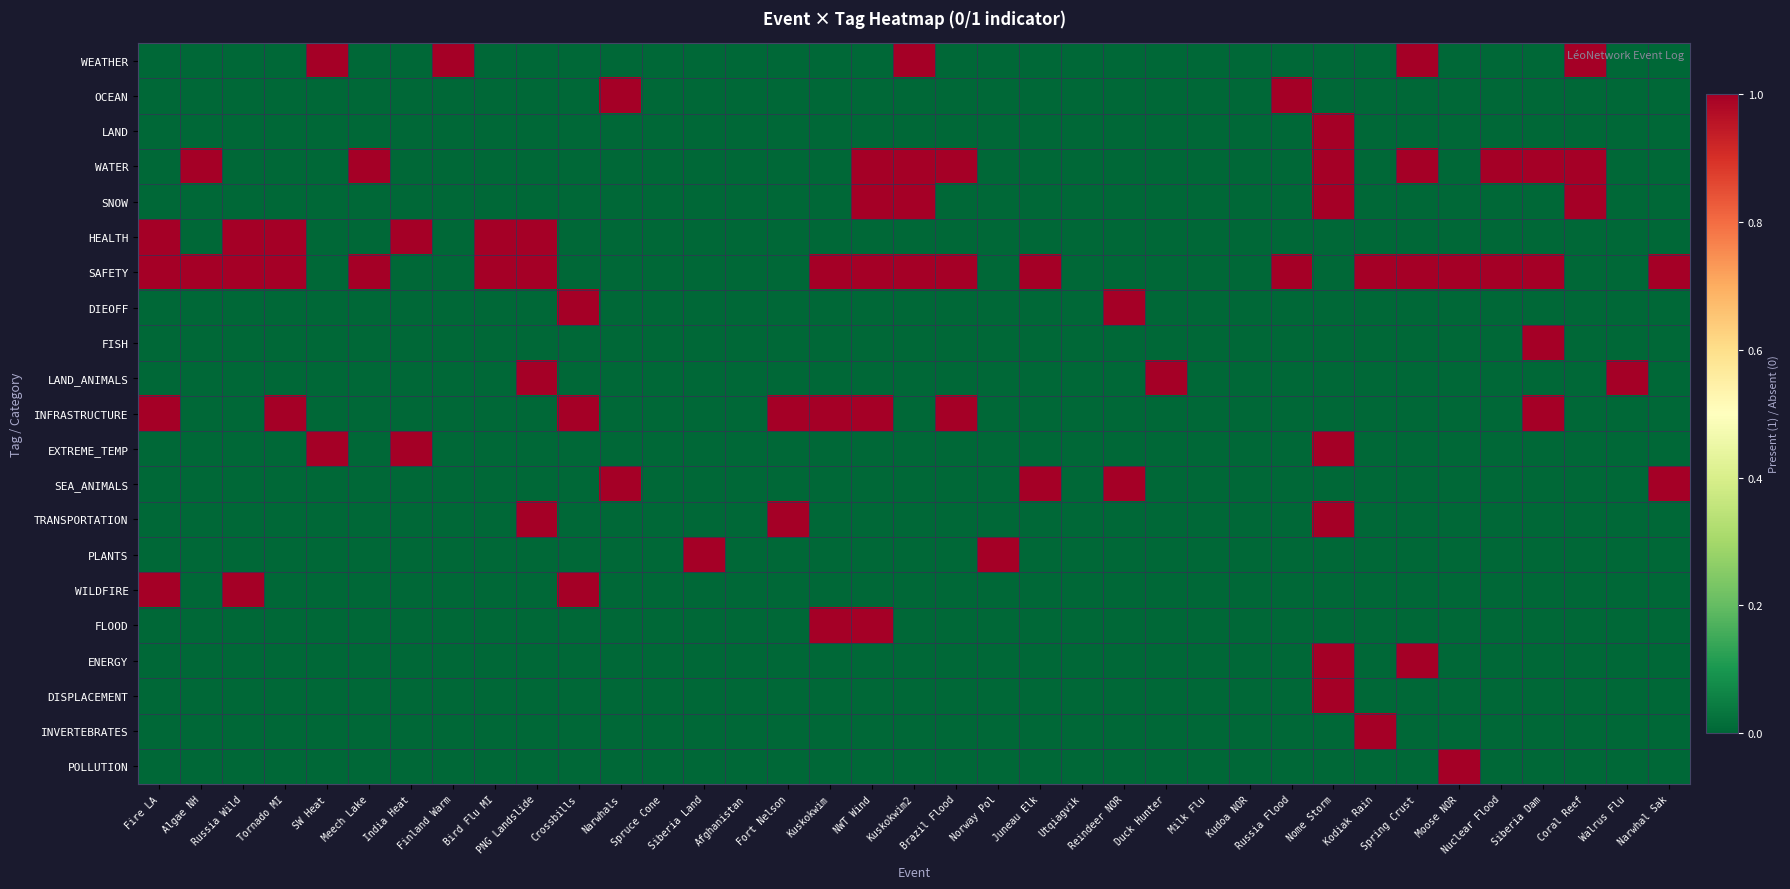

Count the number of categories in the chart.

37